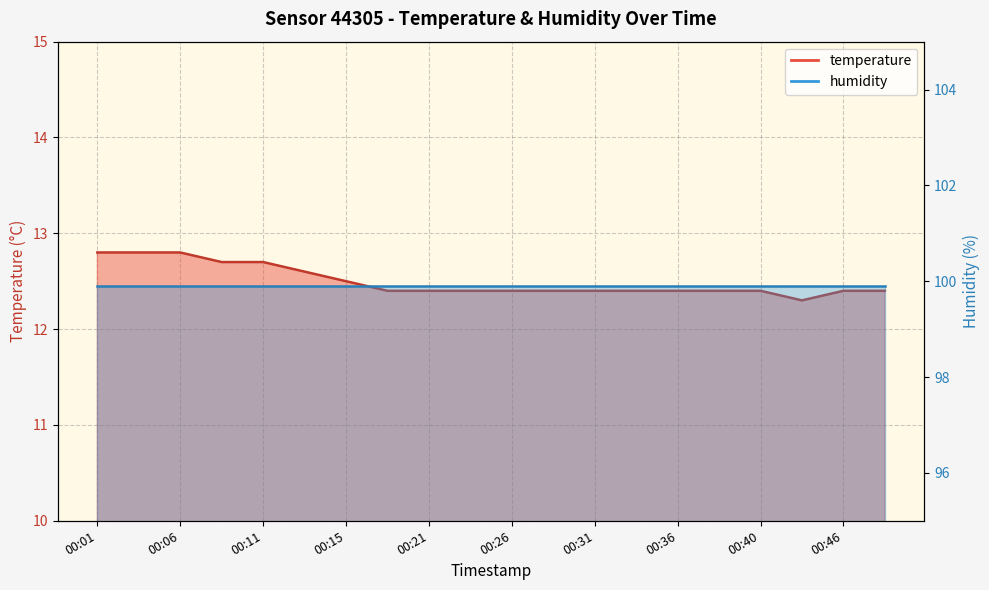

What is the change in value from 00:11 to 00:49?

-0.3